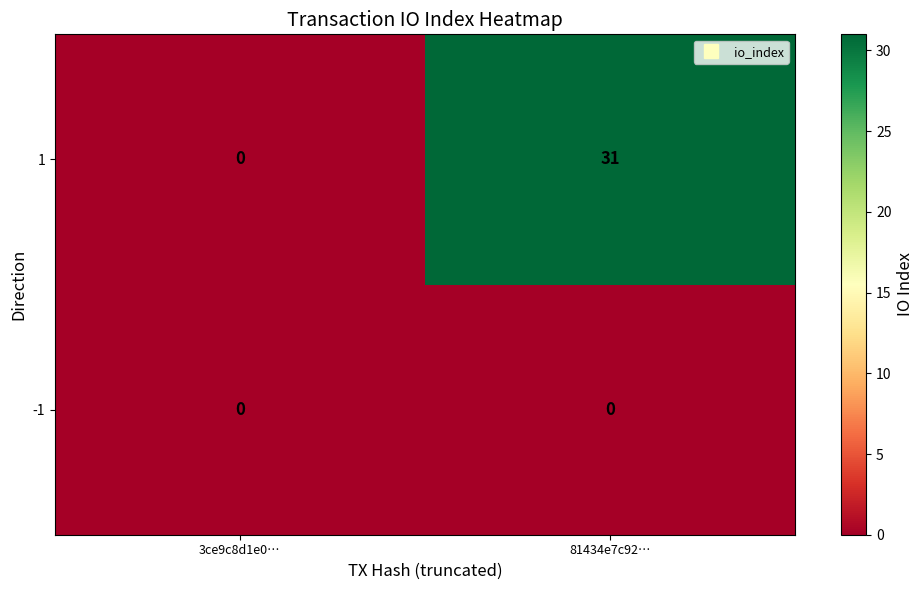

At 81434e7c92…, list the series in order from largest to smallest.

1, -1